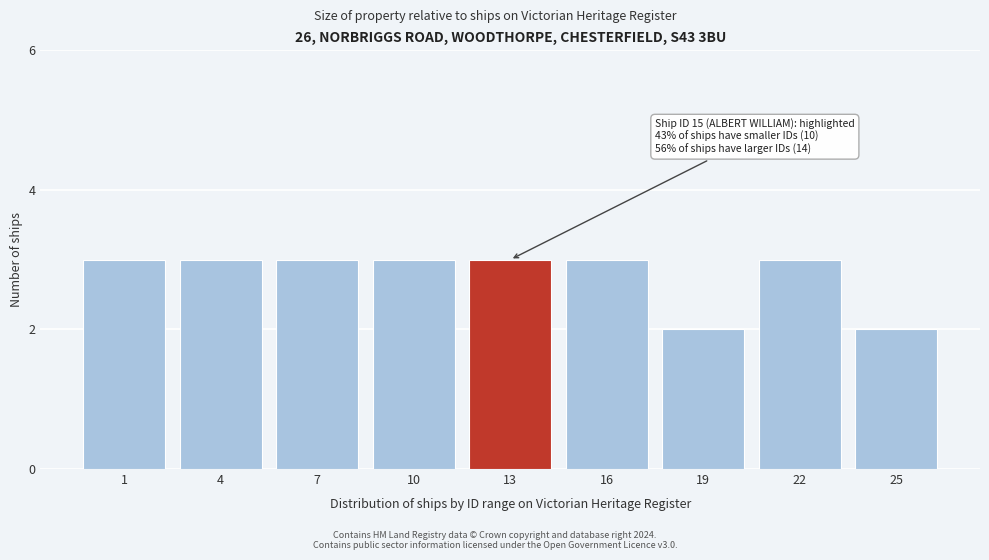

Reading right to left, transcribe all the data shown in this chart.

2	3	2	3	3	3	3	3	3